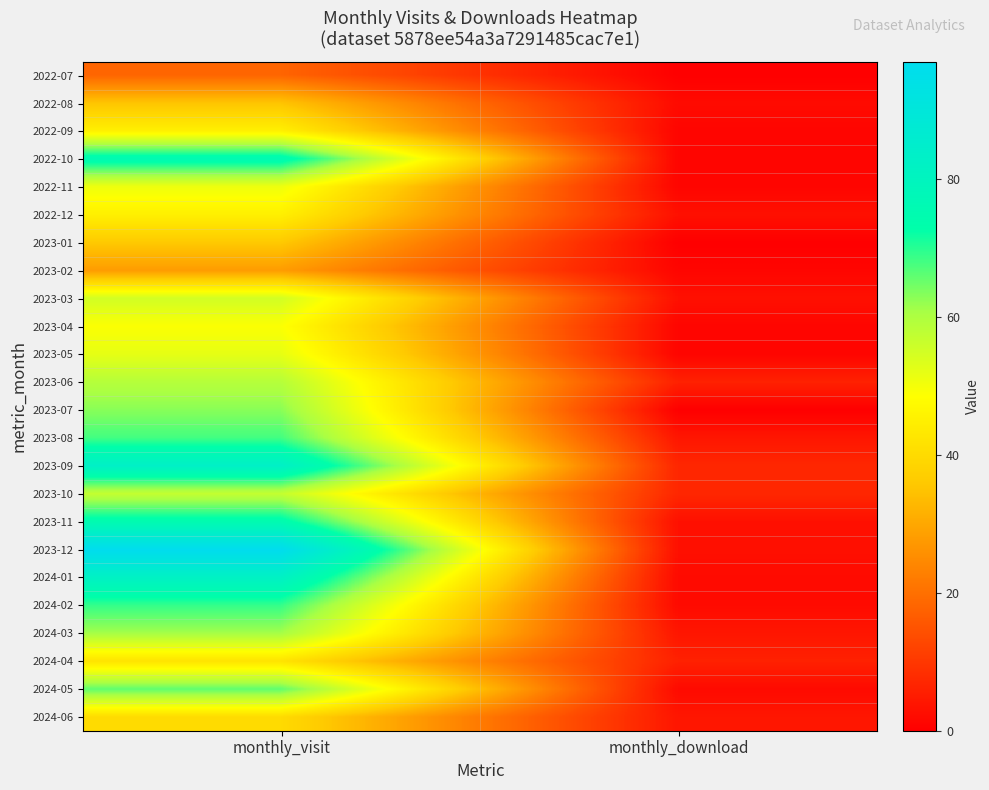

What is the total value across all series at monthly_download?

64